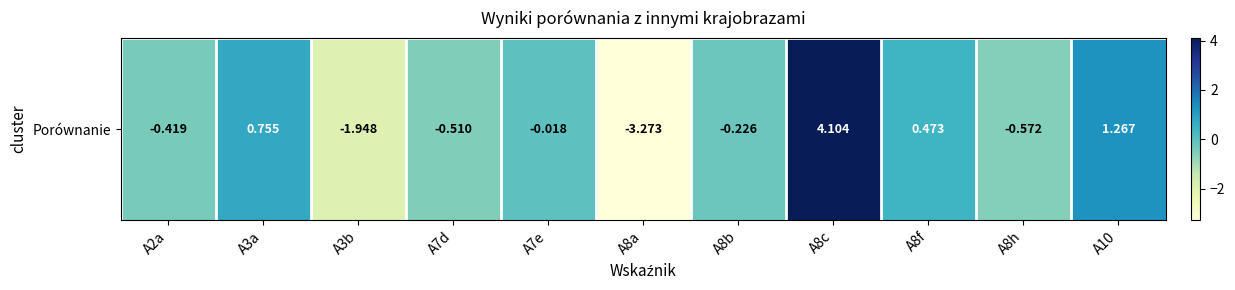

Is it true that the value at A7d is -0.3?

False